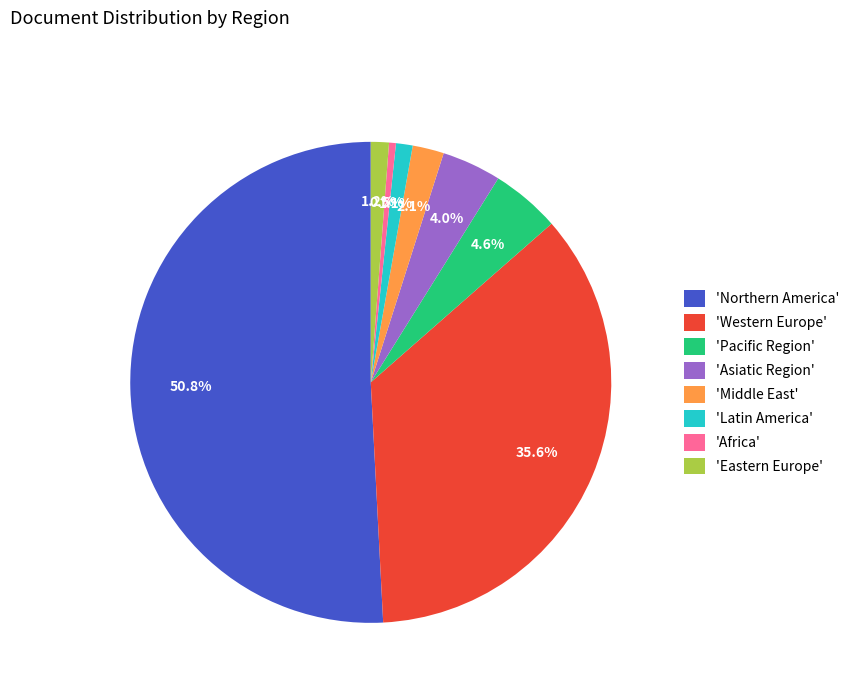

Which category accounts for the majority?

'Northern America'